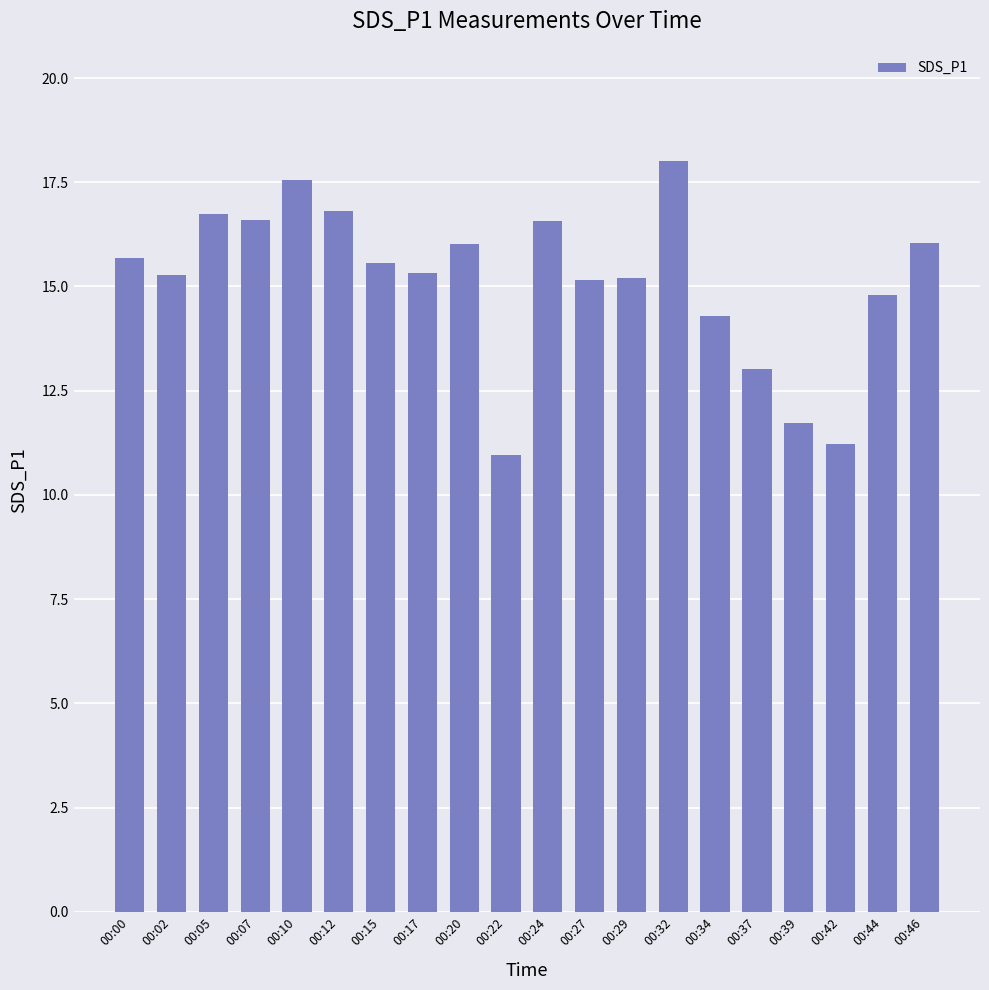

The chart shows a value of 14.8 at 00:44. True or false?

True